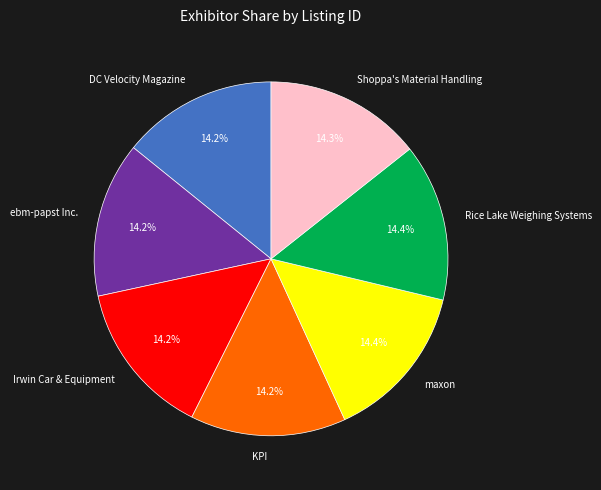

Is there any slice that represents more than half of the pie?

No